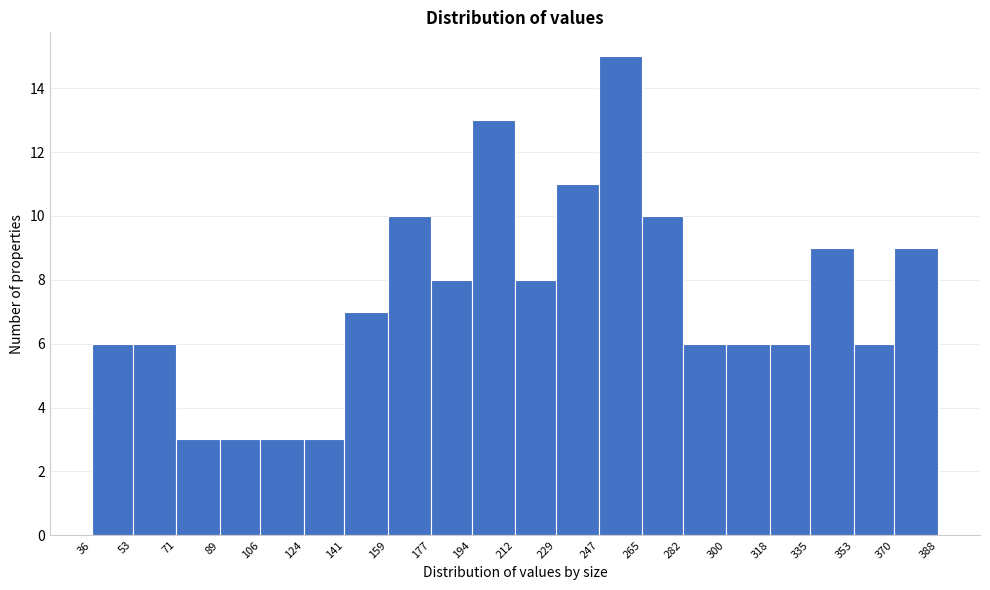

Reading left to right, list every bar in this chart as the range it spans on the x-axis followed by its height. The values are not printed on the chart, so give them approximately, as read against the axis.

36 to 53: 6
53 to 71: 6
71 to 89: 3
89 to 106: 3
106 to 124: 3
124 to 141: 3
141 to 159: 7
159 to 177: 10
177 to 194: 8
194 to 212: 13
212 to 229: 8
229 to 247: 11
247 to 265: 15
265 to 282: 10
282 to 300: 6
300 to 318: 6
318 to 335: 6
335 to 353: 9
353 to 370: 6
370 to 388: 9